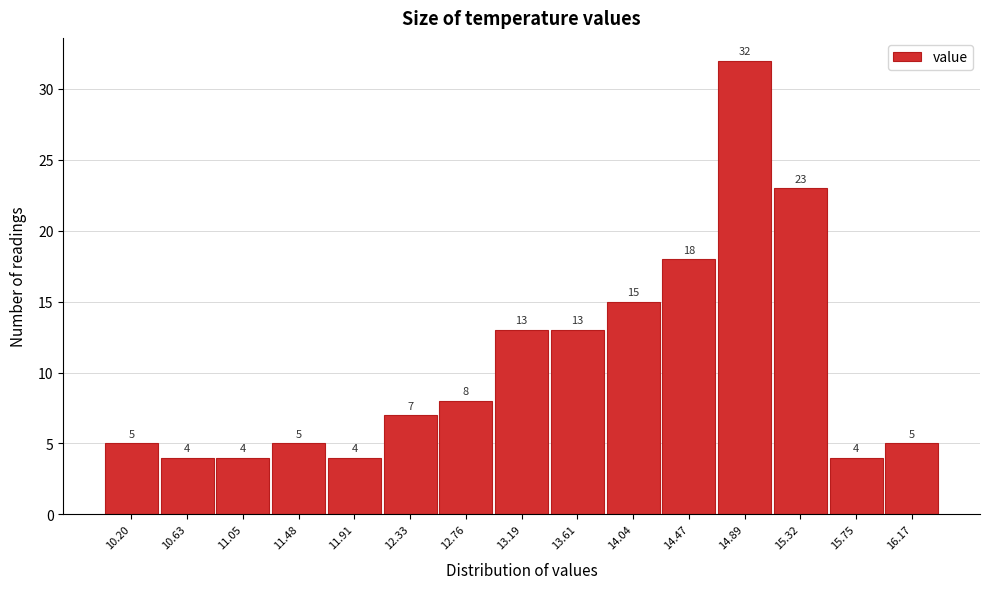

Reading left to right, extract all data points from this chart.

10.20=5	10.63=4	11.05=4	11.48=5	11.91=4	12.33=7	12.76=8	13.19=13	13.61=13	14.04=15	14.47=18	14.89=32	15.32=23	15.75=4	16.17=5